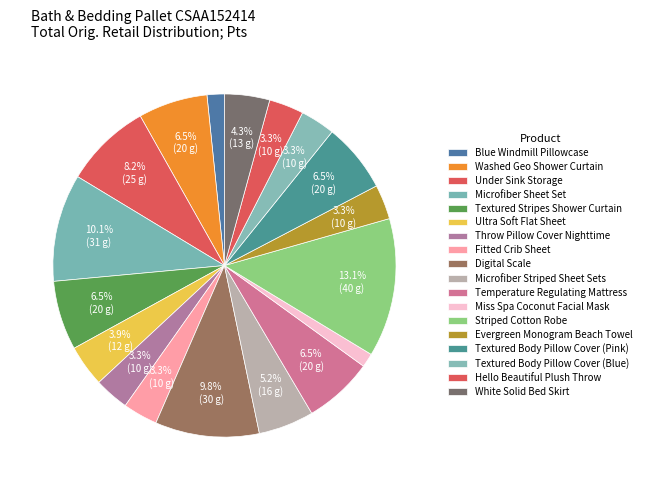

What percentage do Hello Beautiful Plush Throw and Microfiber Striped Sheet Sets together represent?

8.5%